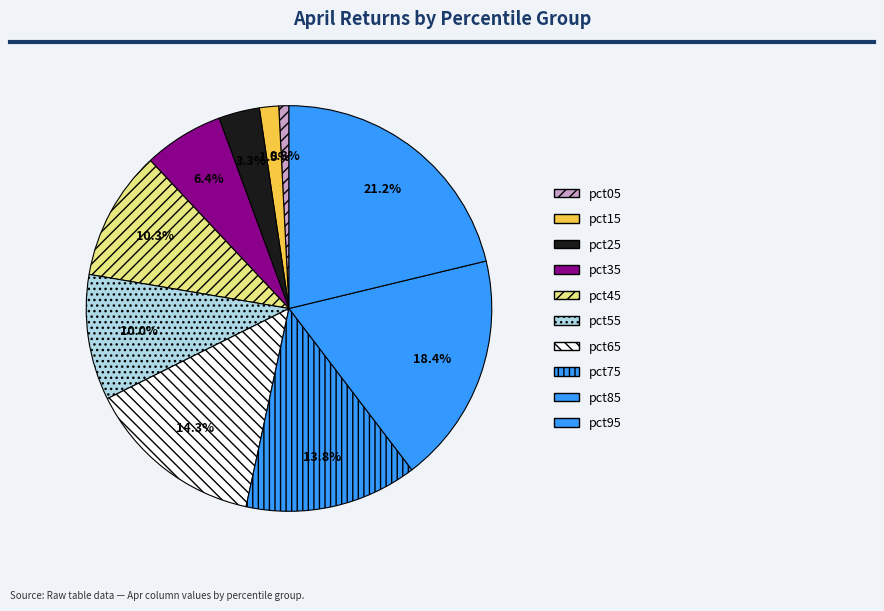

Does any single category account for the majority?

No